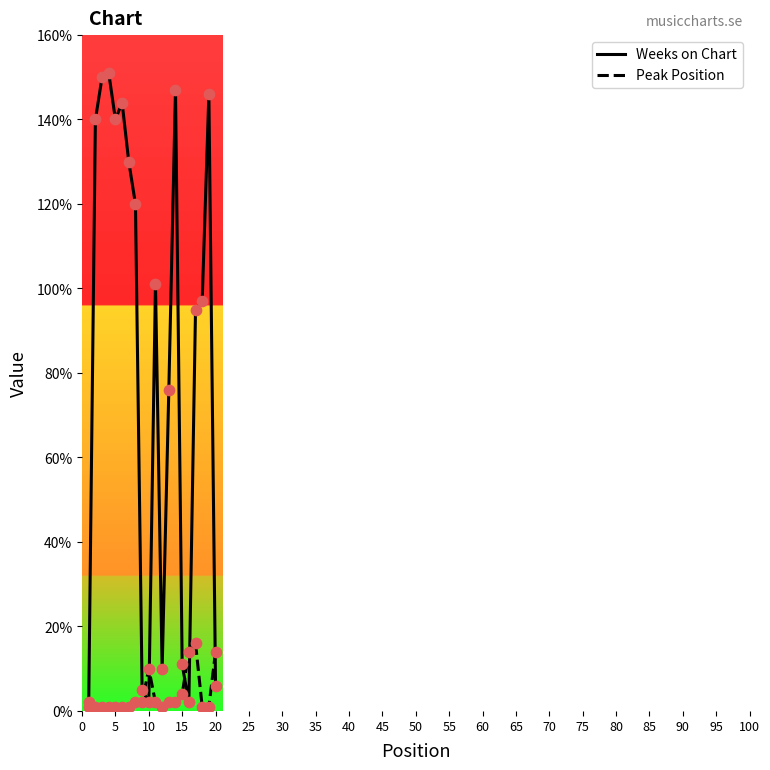

What is the highest value of the Weeks on Chart series?

151